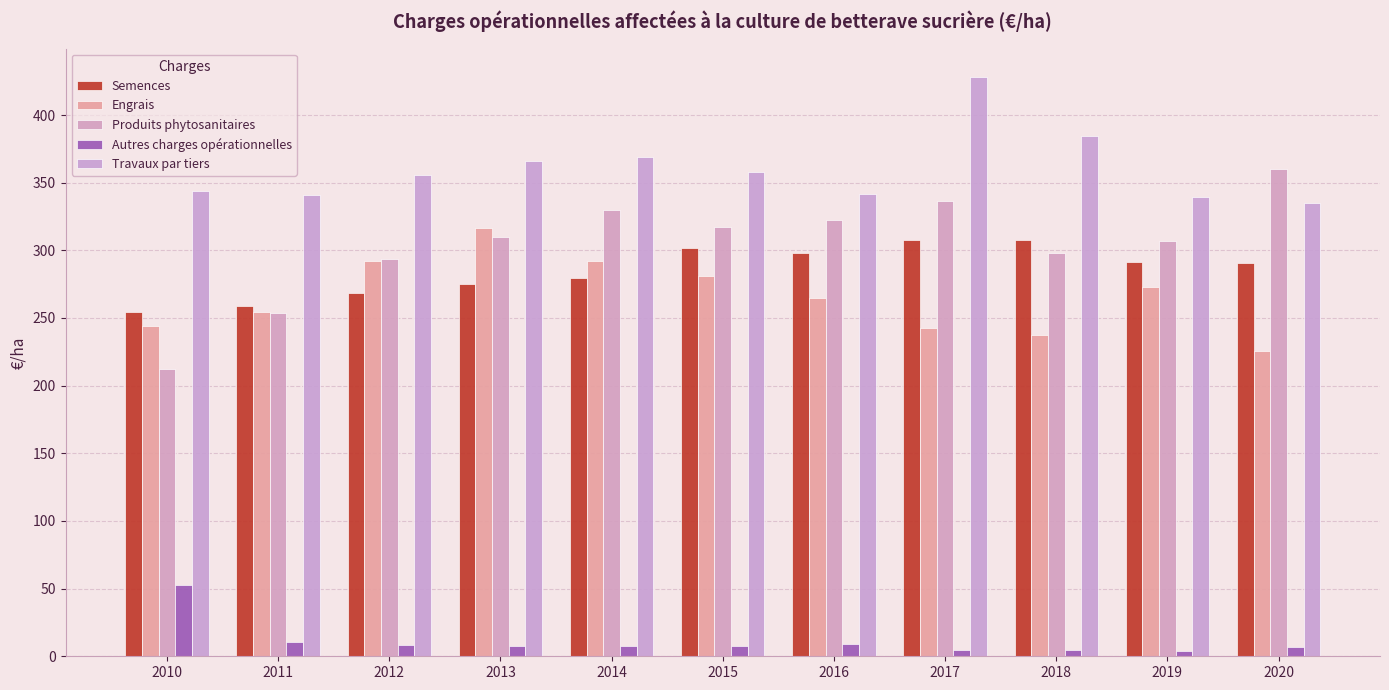

What are all the series names shown in the legend?

Semences, Engrais, Produits phytosanitaires, Autres charges opérationnelles, Travaux par tiers